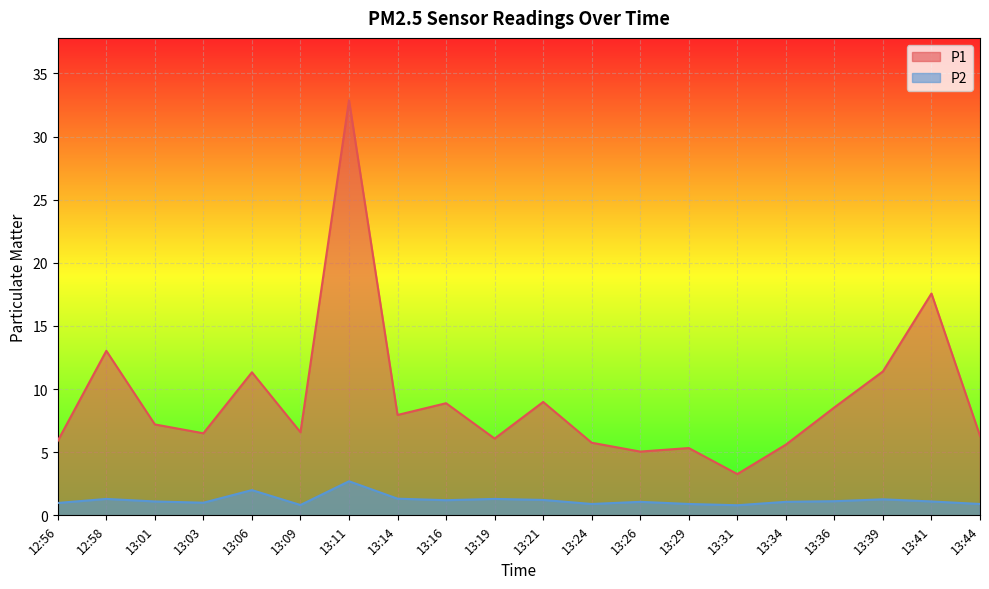

Which category has the lowest value in the P2 series?

13:31